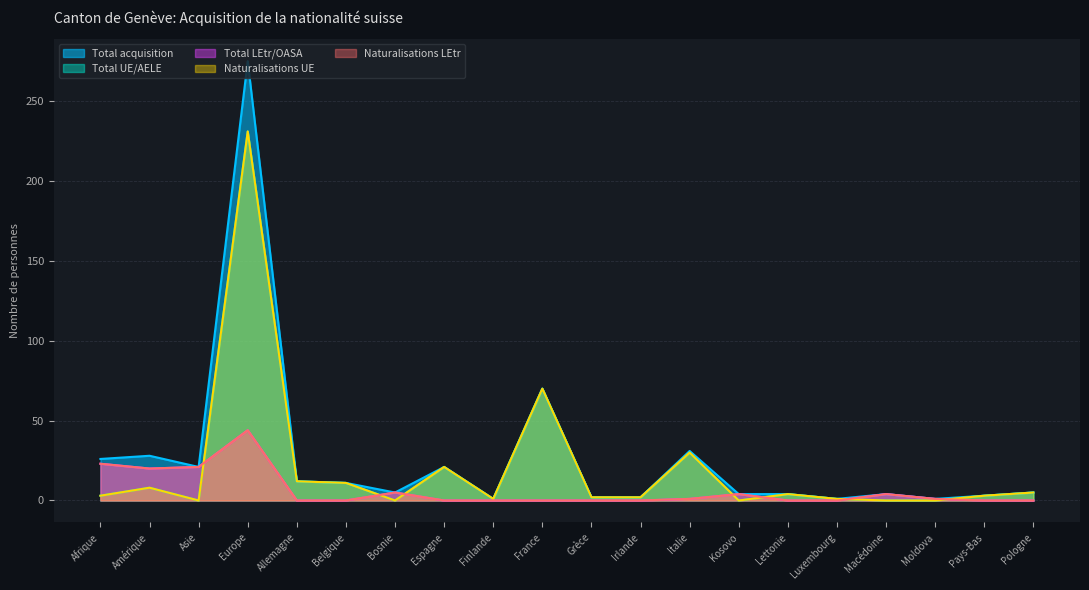

What is the spread (max minus min) of values at Macédoine?

4